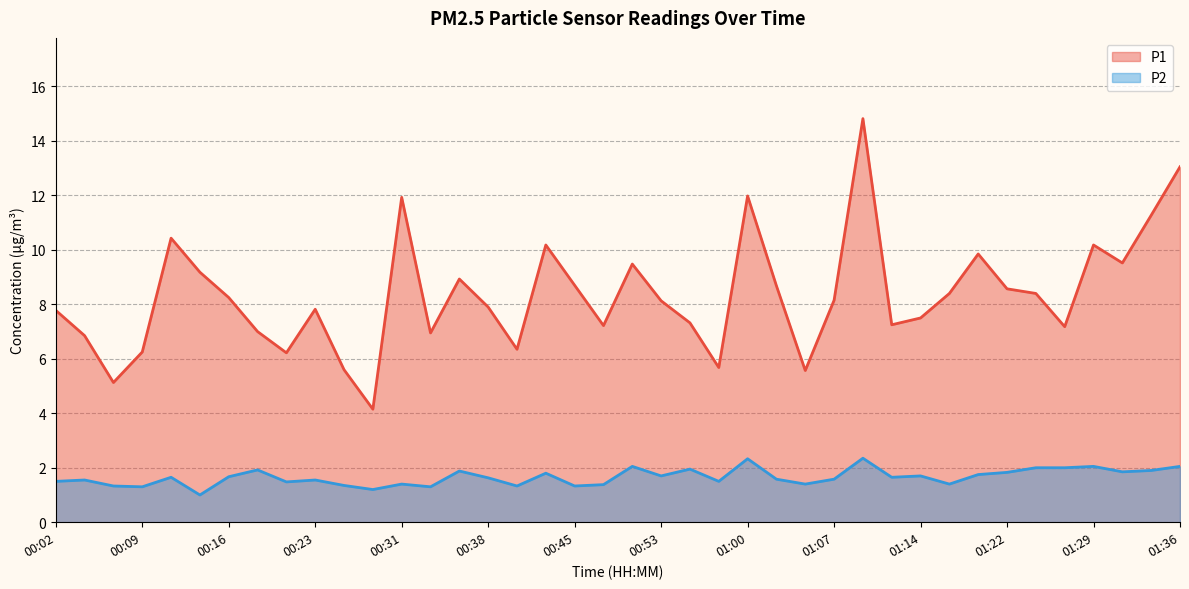

Rank the series by their average value, from highest to lowest.

P1, P2